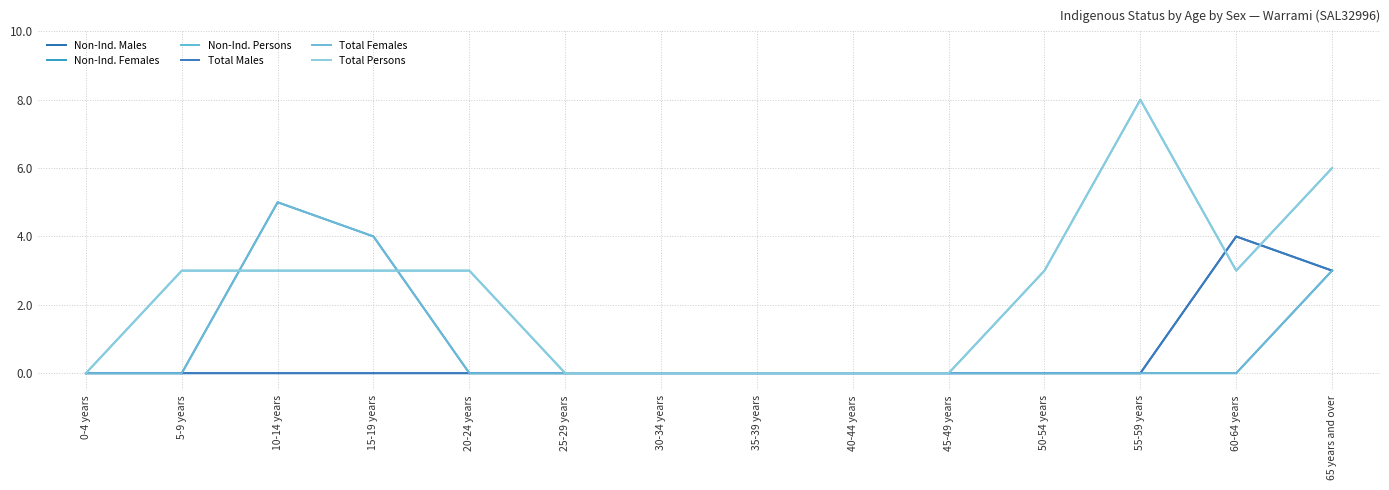

Is this an area chart (filled region under the line)?

No